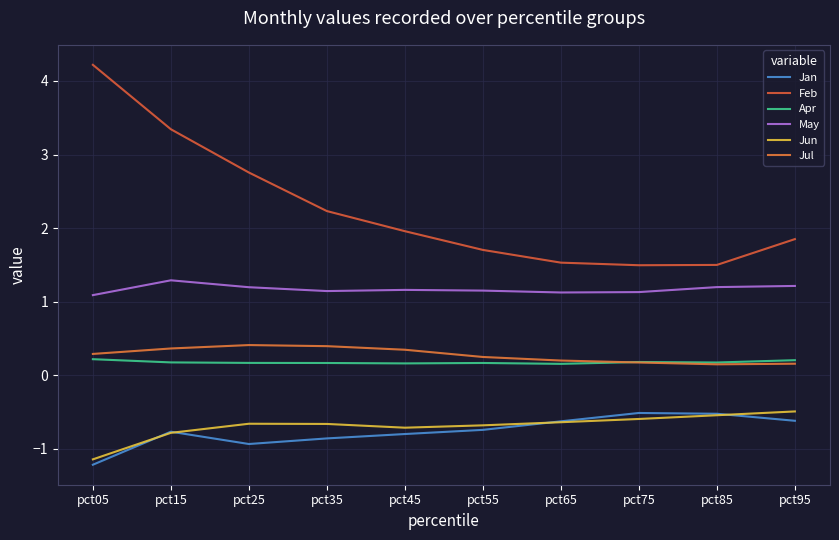

What is the spread (max minus min) of values at pct55?

2.4